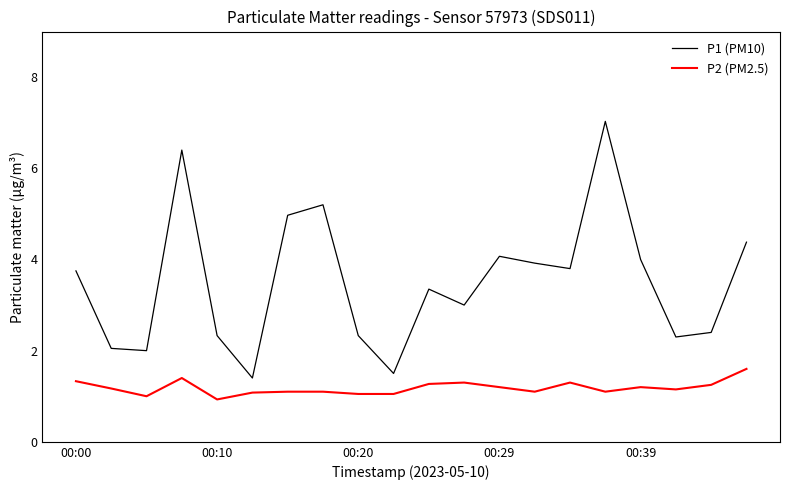

True or false: P2 (PM2.5) and P1 (PM10) cross at least once.

False